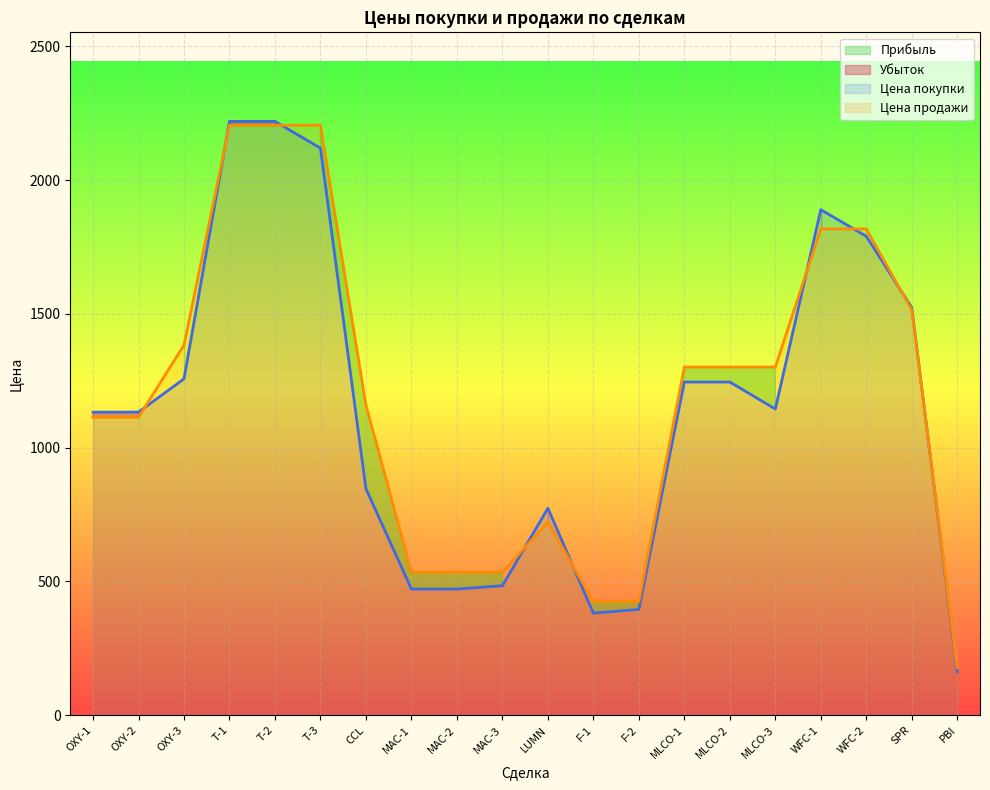

Which series has the widest spread of values?

Цена покупки